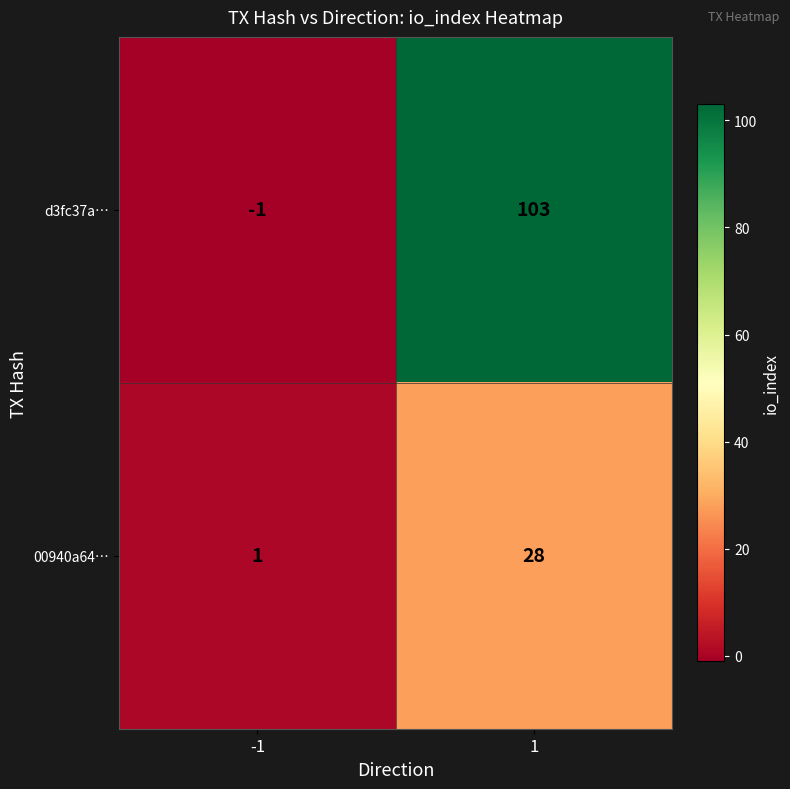

What value does the d3fc37a… series have at 1, to the nearest 5?

105